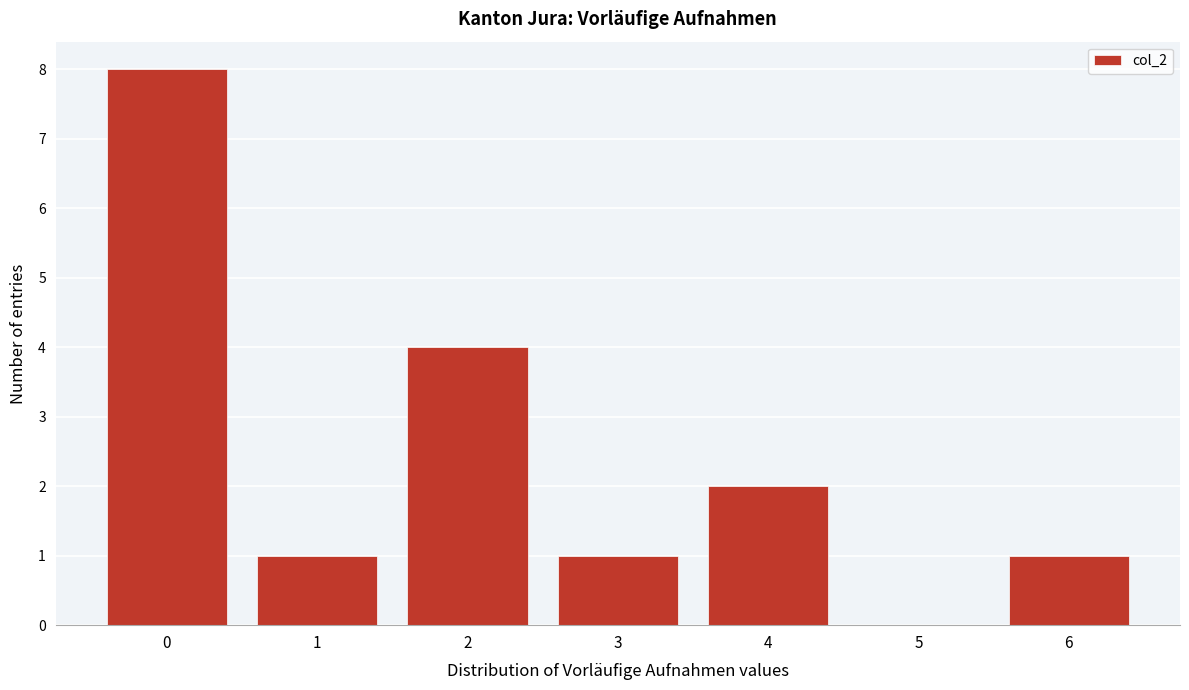

Reading left to right, list all the values displayed in this chart.

0=8	1=1	2=4	3=1	4=2	5=0	6=1